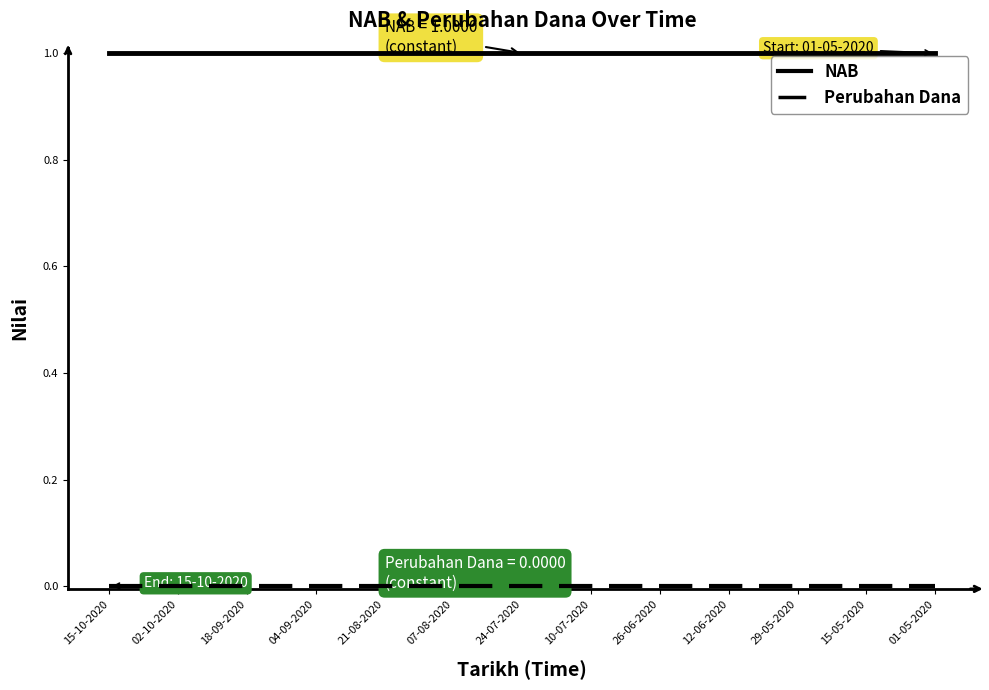

The NAB series shows 2 at 07-08-2020. True or false?

False